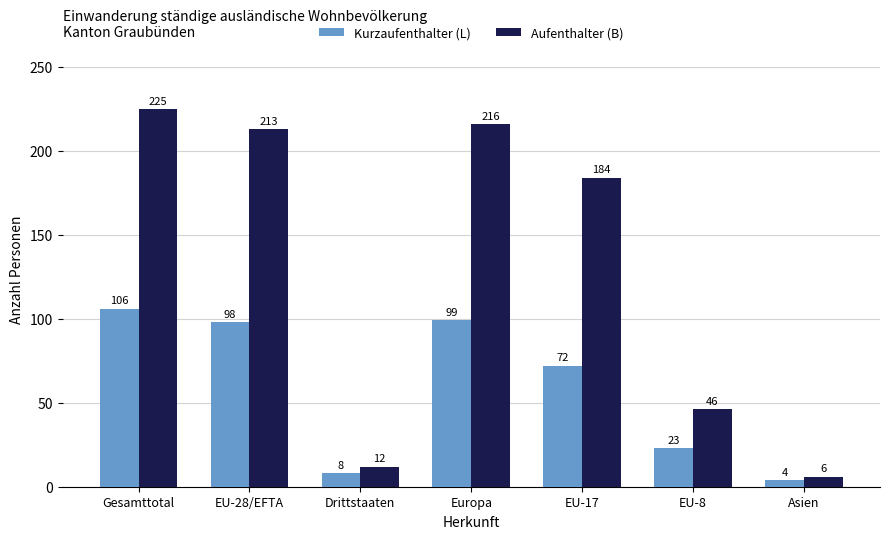

What is the total value across all series at Europa?

315